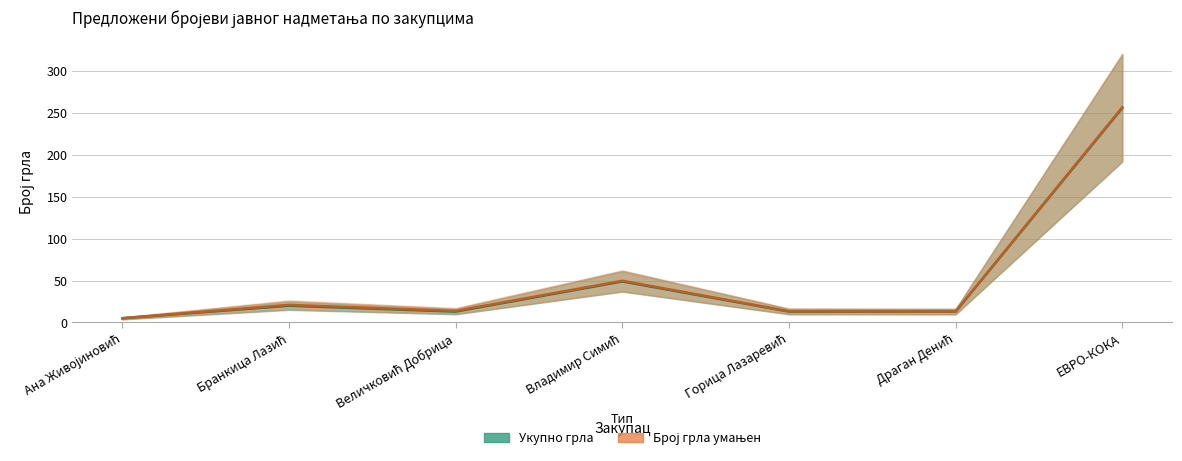

How many series are shown in this chart?

2